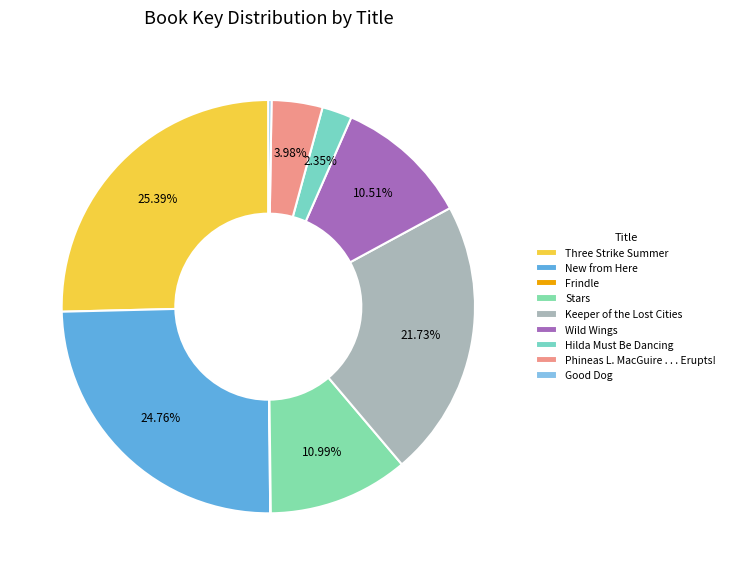

How many slices are in this pie chart?

9